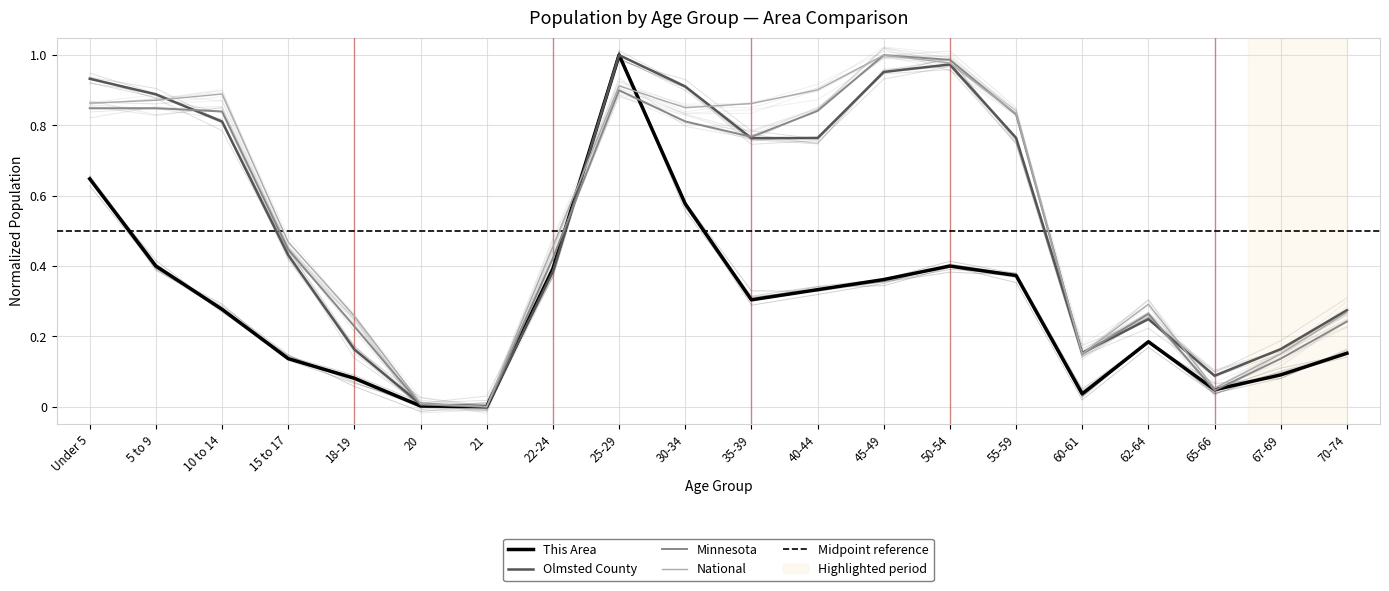

The value of National at Under 5 is 0.2. True or false?

False